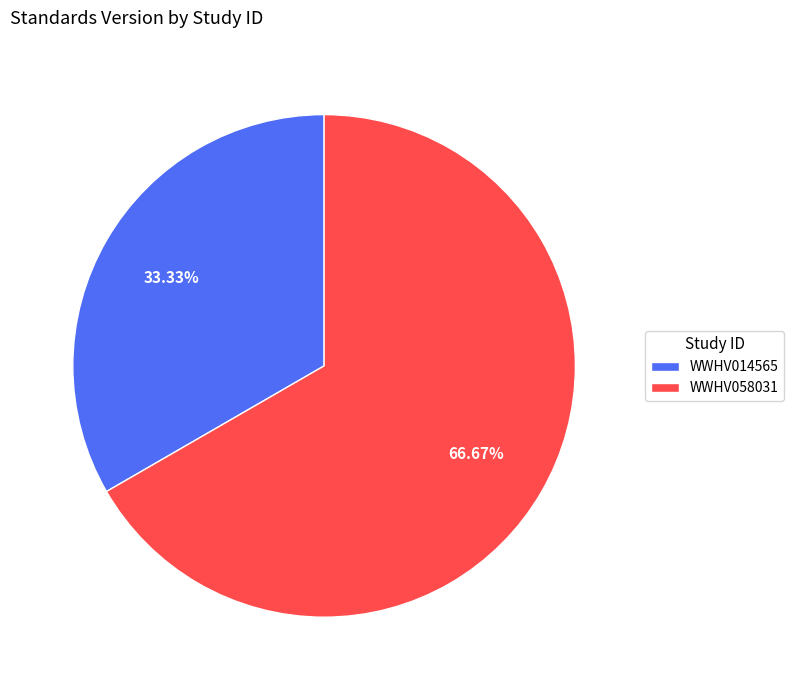

Between WWHV014565 and WWHV058031, which is larger?

WWHV058031